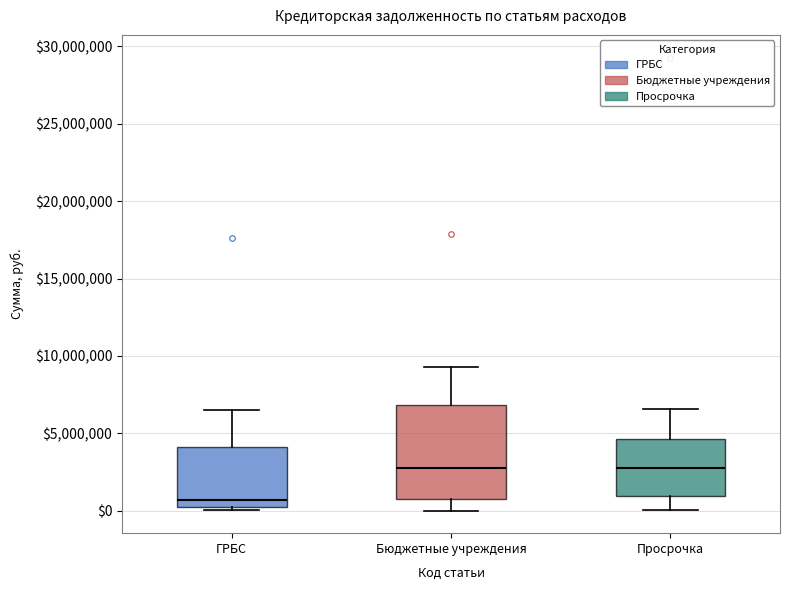

Where is the upper edge of the box for ГРБС on the y-axis? The values are not printed on the chart, so give them approximately, as read against the axis.

4000000